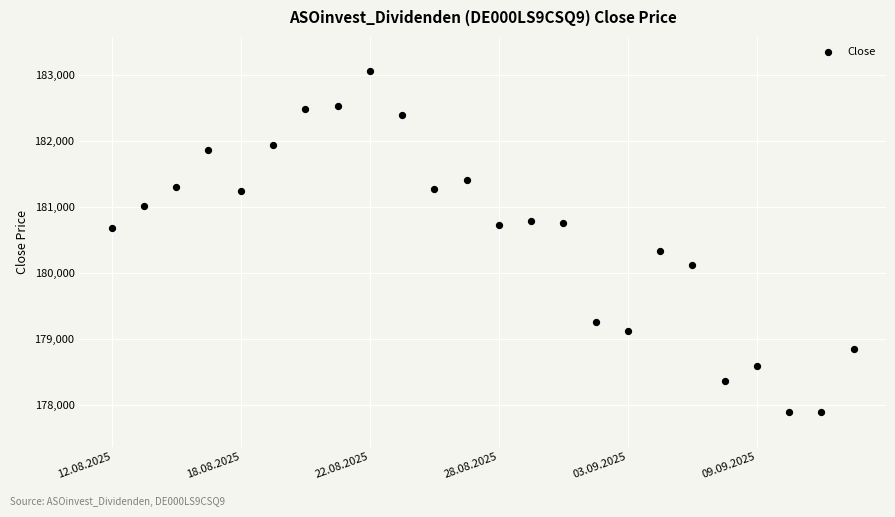

What is the range of Y values (max minus min)?

5186